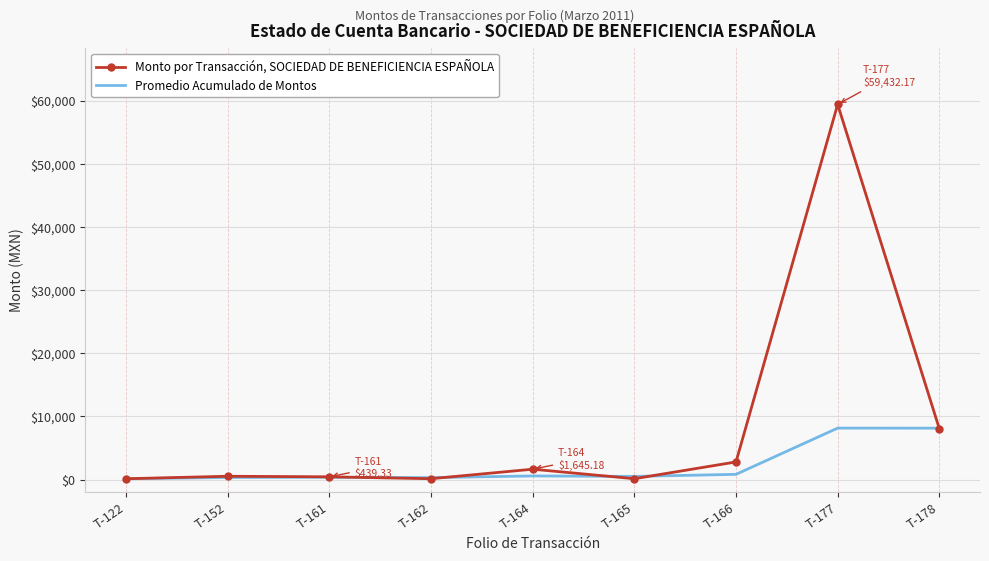

Which category has the highest value across all series?

T-177